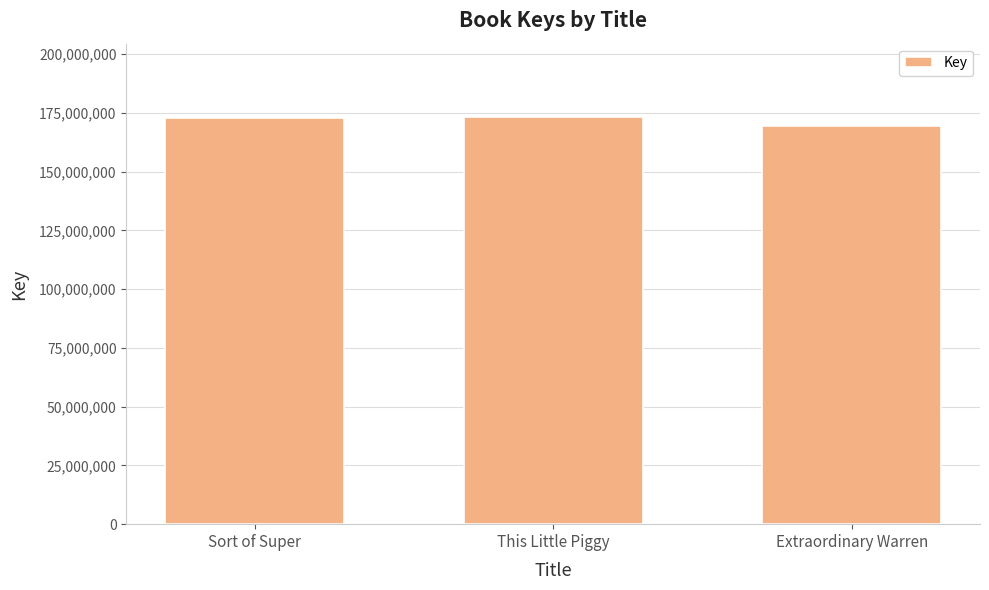

What is the label of the 3rd bar from the left?

Extraordinary Warren